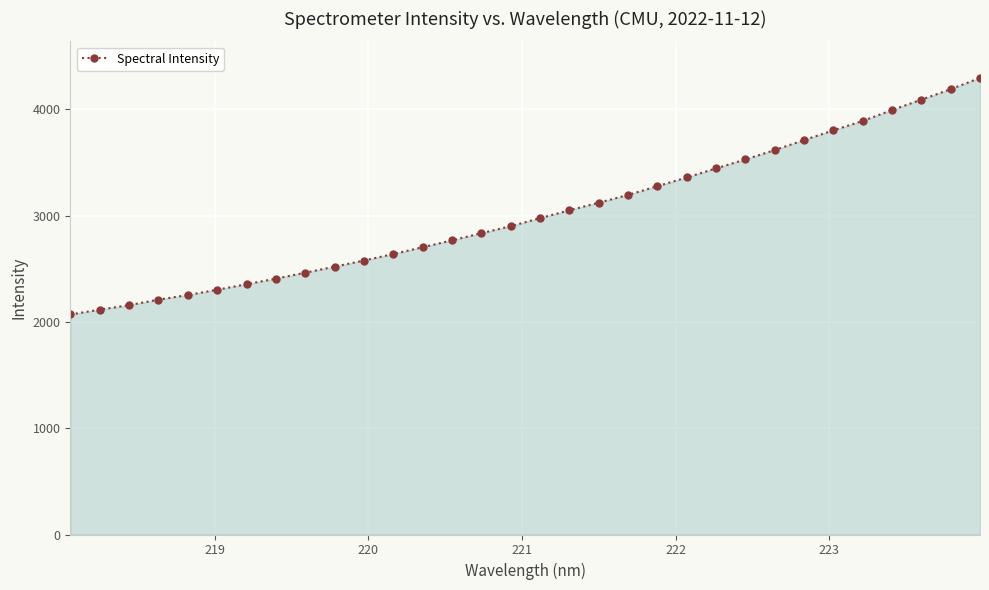

What is the value of the 2nd point from the left?

2115.2